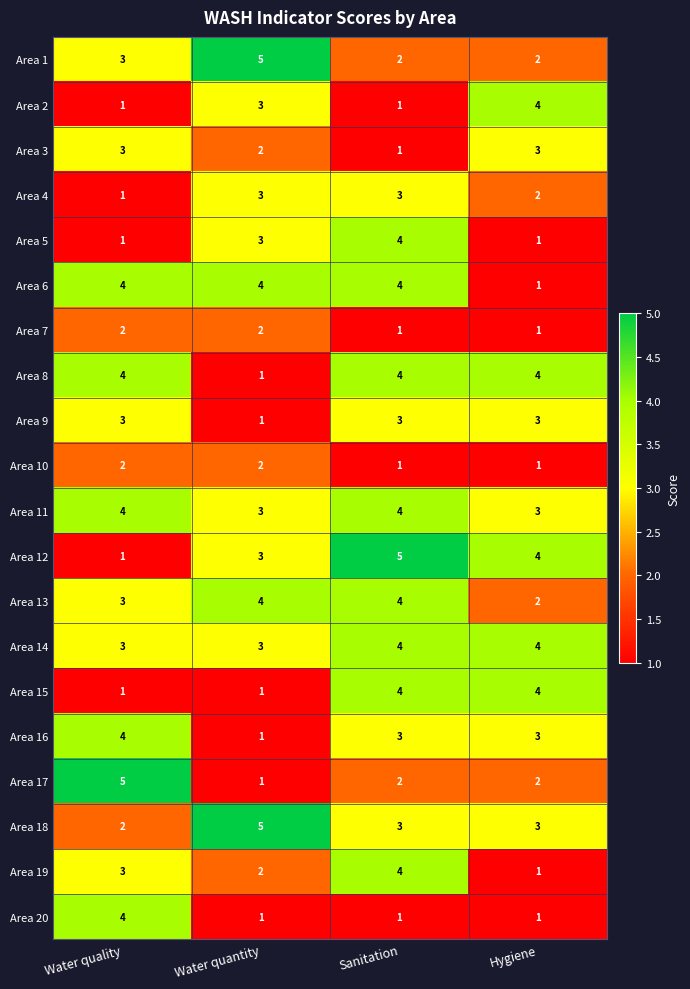

Which category has the lowest value in the Area 16 series?

Water quantity